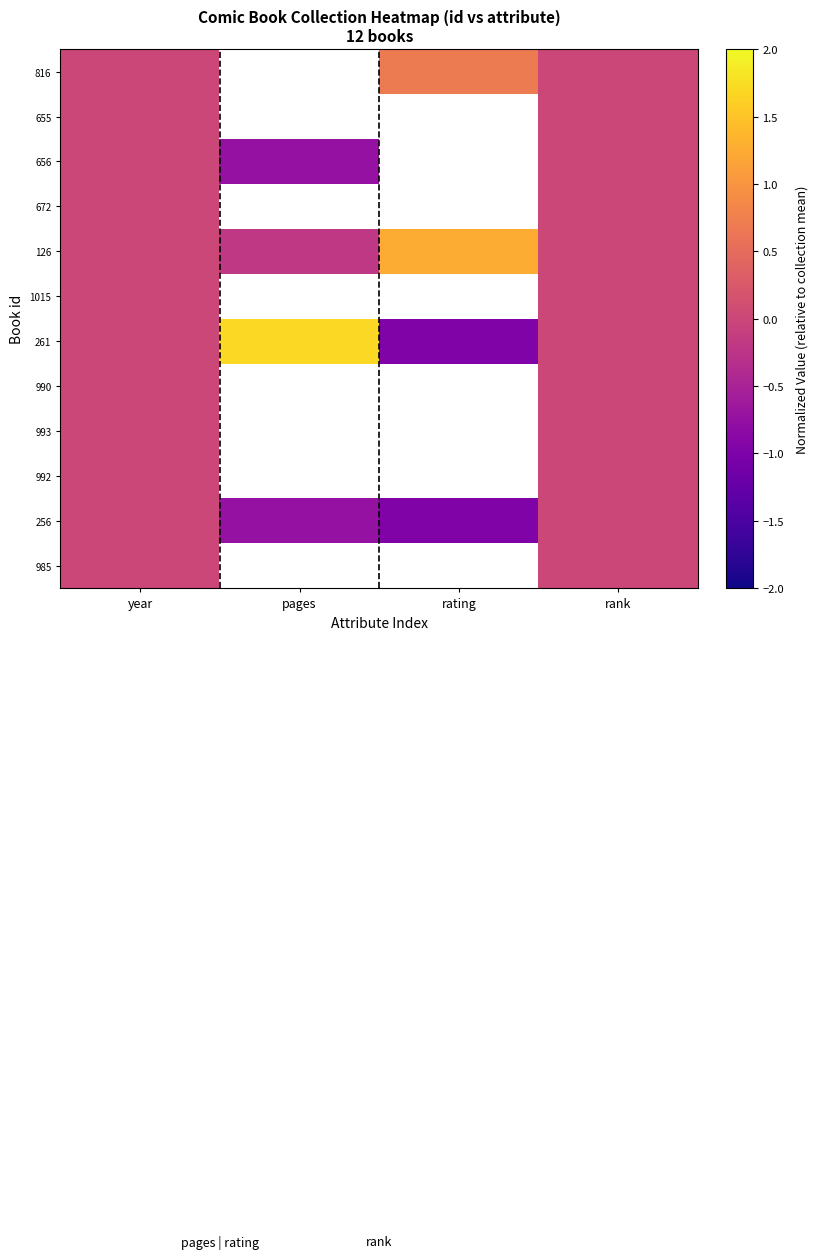

Rank the categories by 655 value from highest to lowest.

year, pages, rating, rank